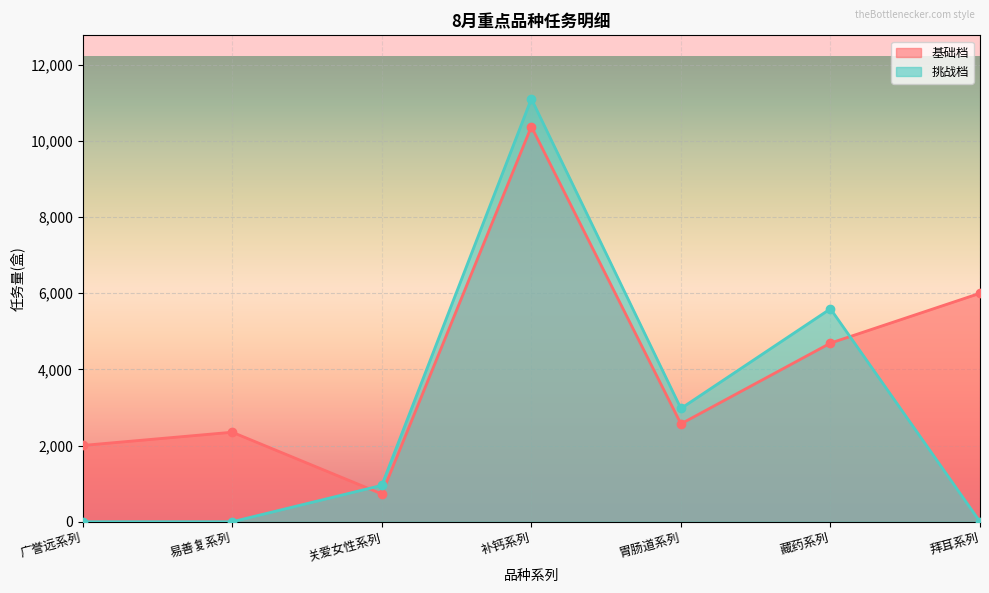

What is the highest value of the 挑战档 series?

11106